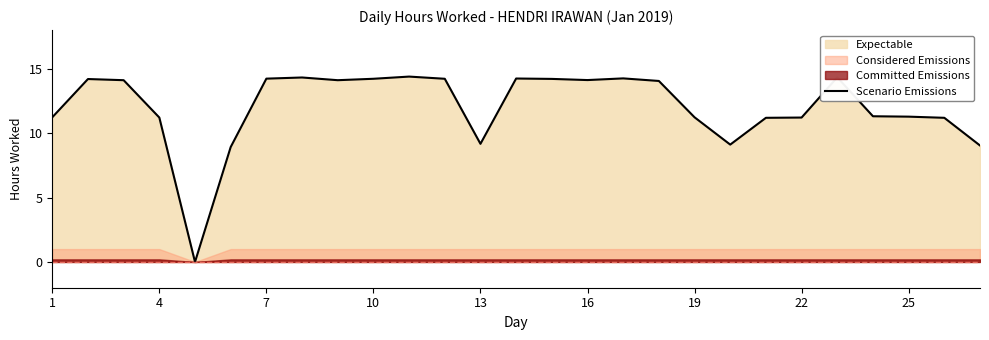

What is the greatest value displayed?

14.4